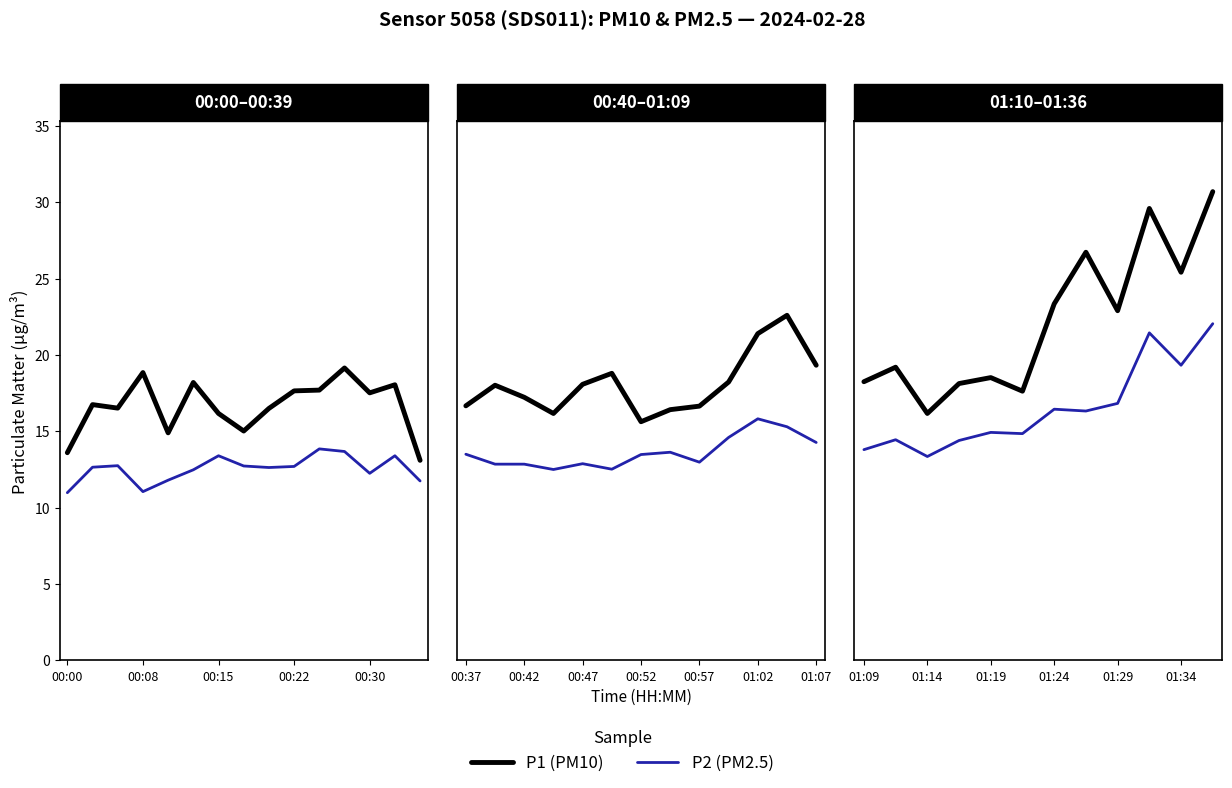

Is this an area chart (filled region under the line)?

No